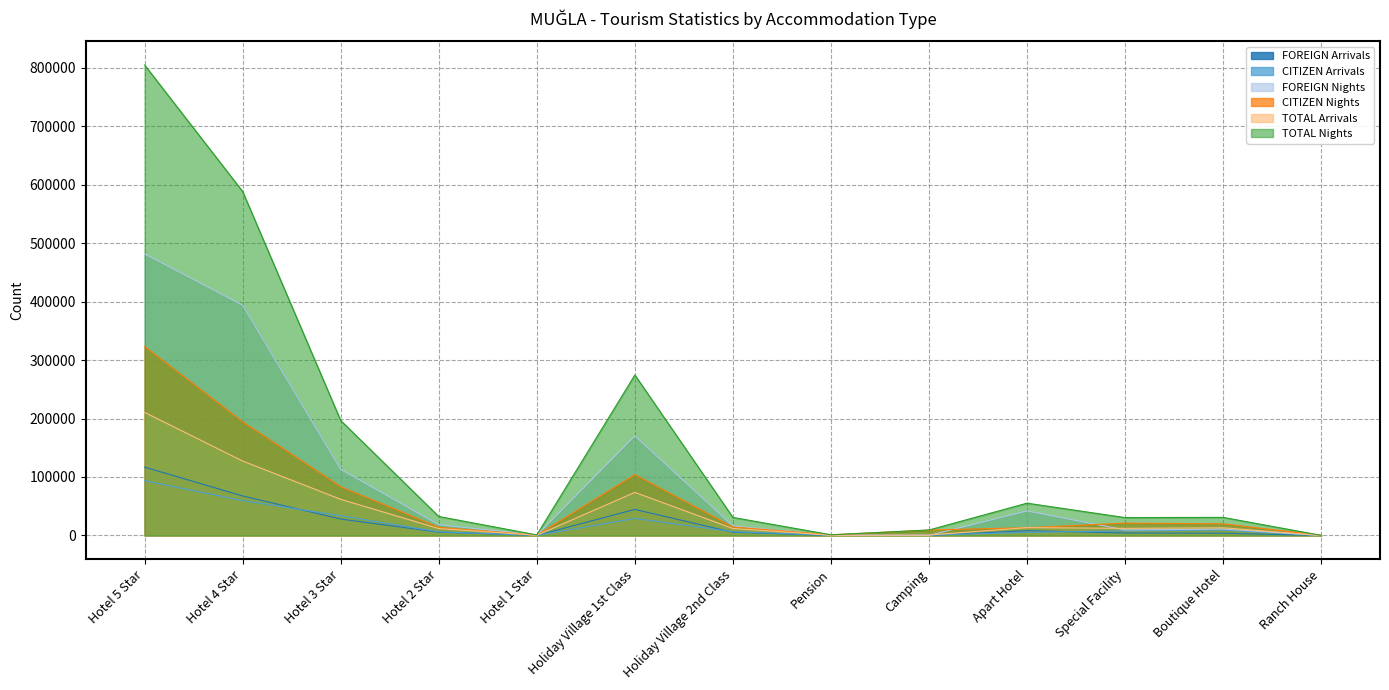

The FOREIGN Nights series shows 56735 at Apart Hotel. True or false?

False